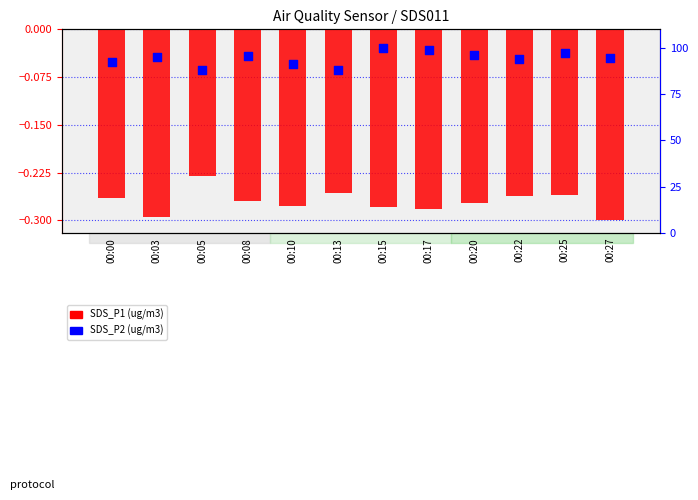

At how many categories does at least one series exceed 66?

12